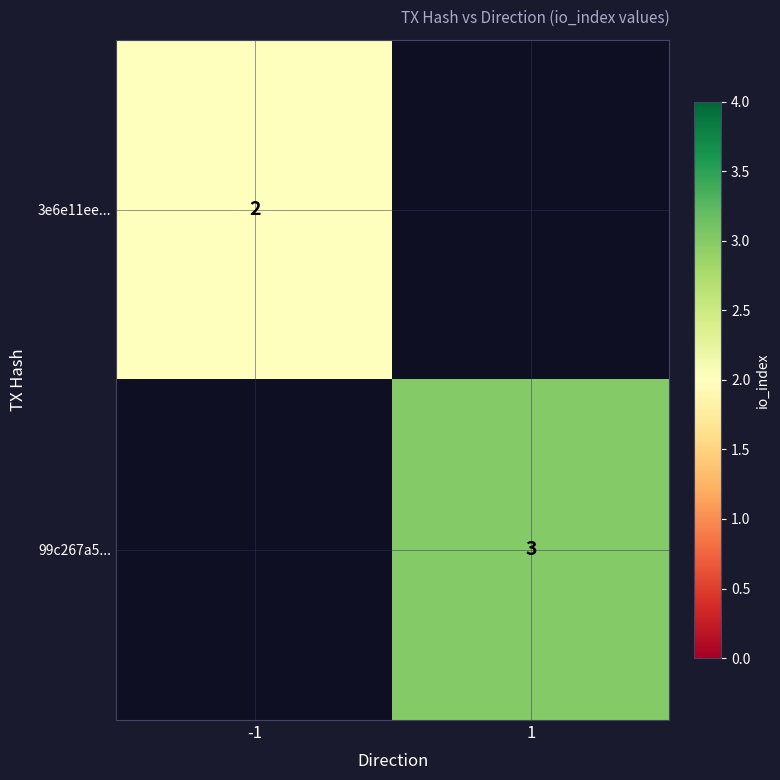

Which category has the highest value across all series?

1